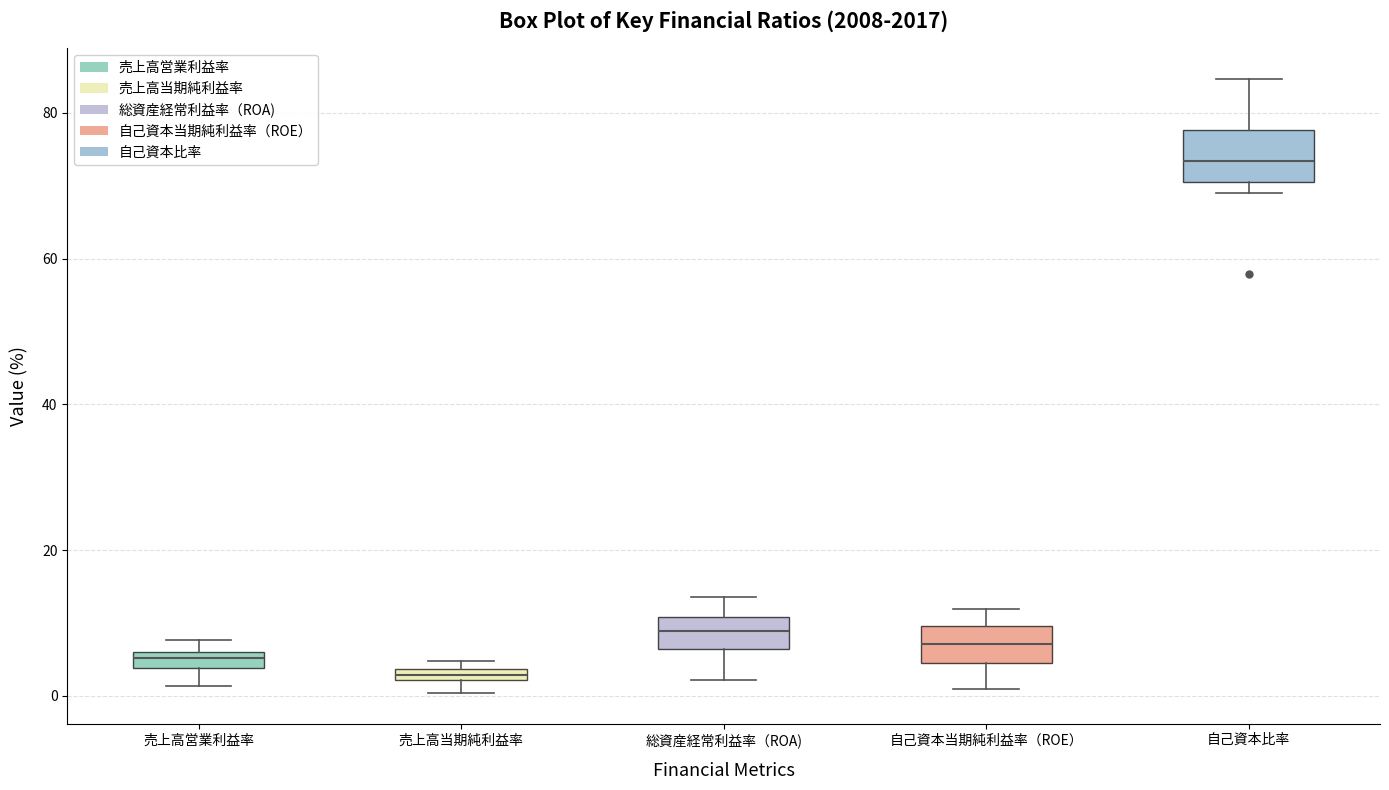

Where does the lower whisker of the box for 売上高営業利益率 end on the y-axis? The values are not printed on the chart, so give them approximately, as read against the axis.

2